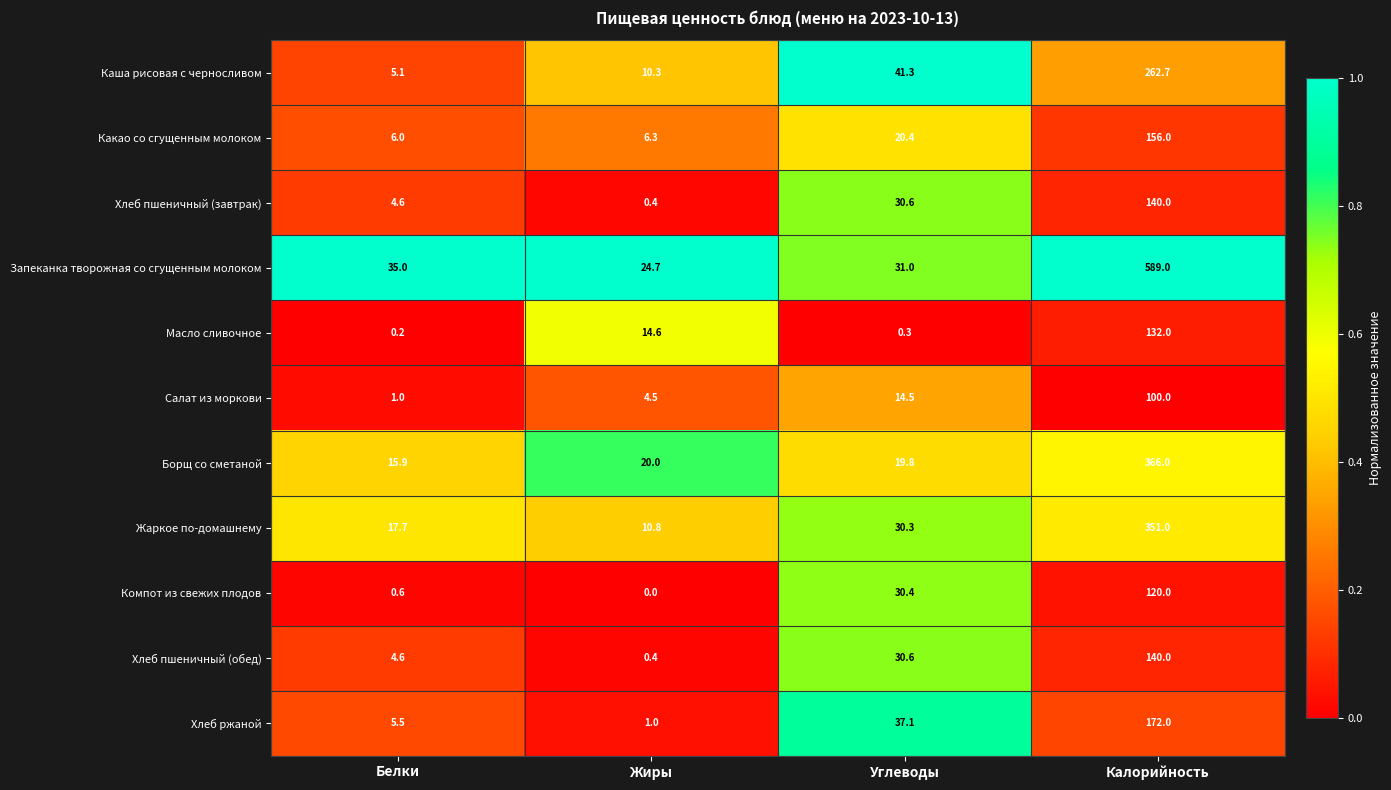

Read the Какао со сгущенным молоком value at Углеводы.

20.4